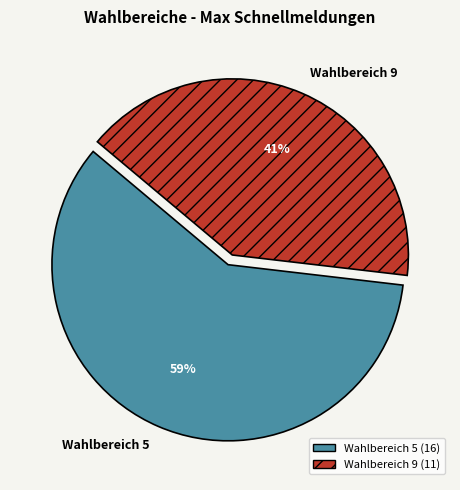

What is the ratio of the value at Wahlbereich 9 to the value at Wahlbereich 5?

0.7